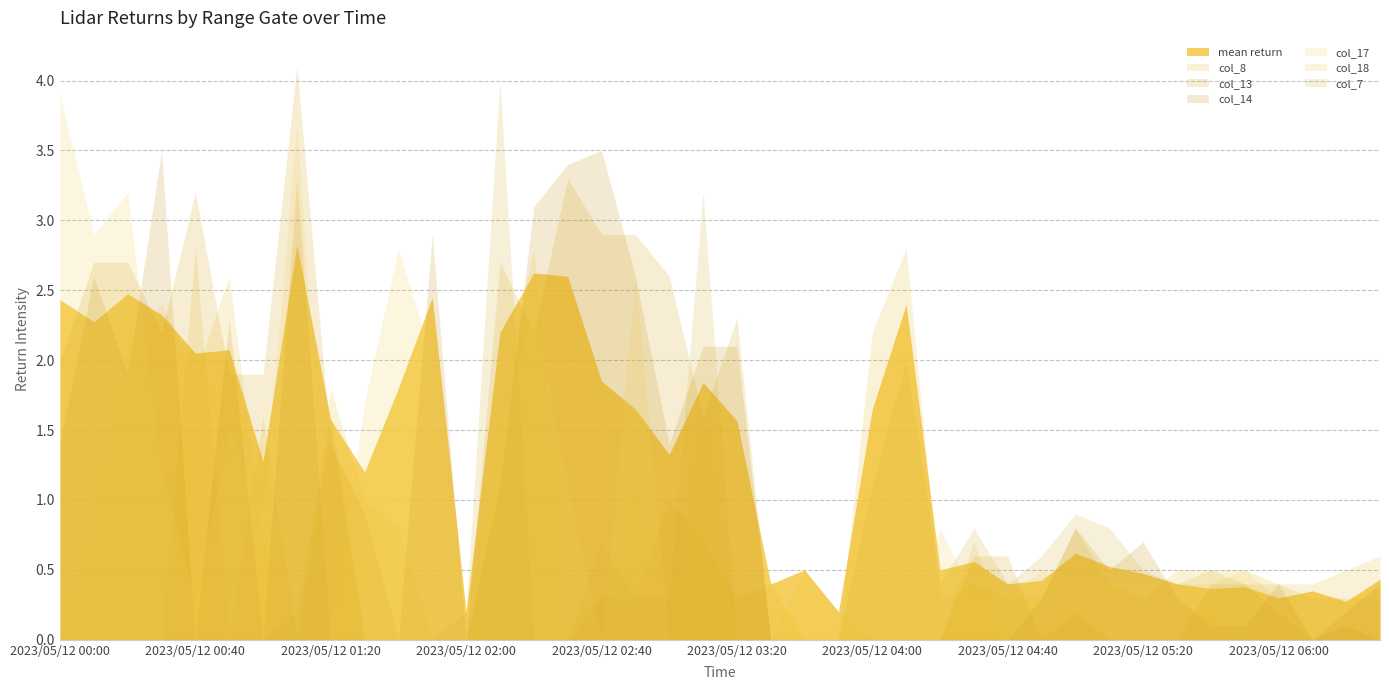

What is the difference between the maximum and minimum values in the col_17 series?

3.9